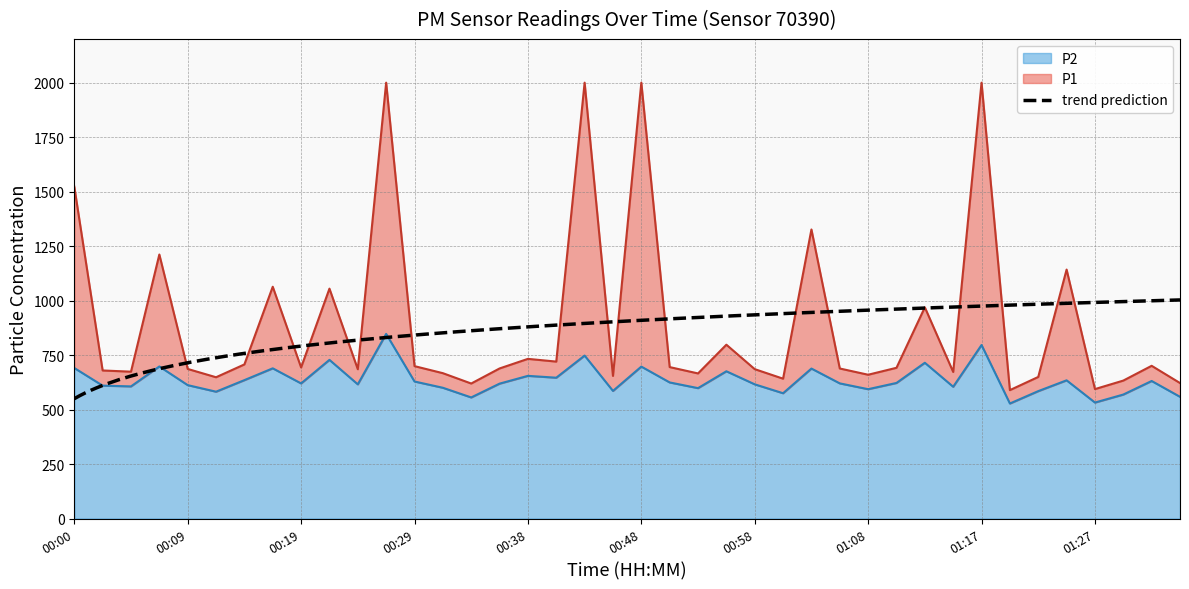

What is the label of the 5th point from the right?

01:25